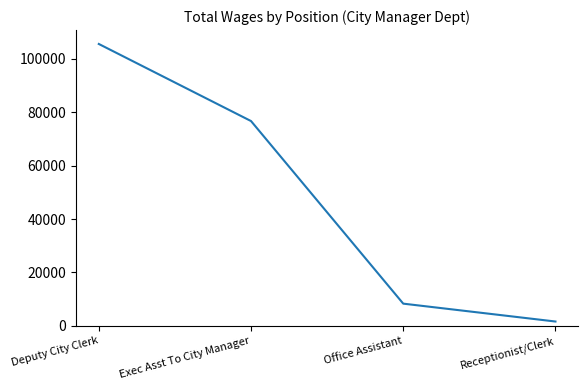

What position from the left is Deputy City Clerk?

1